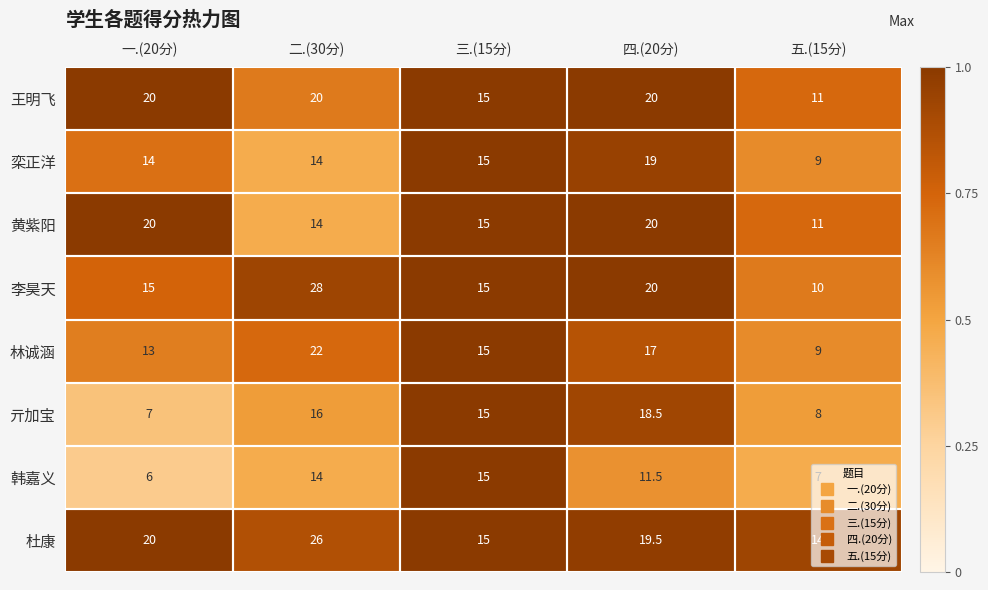

Which series has the largest range (max minus min)?

李昊天